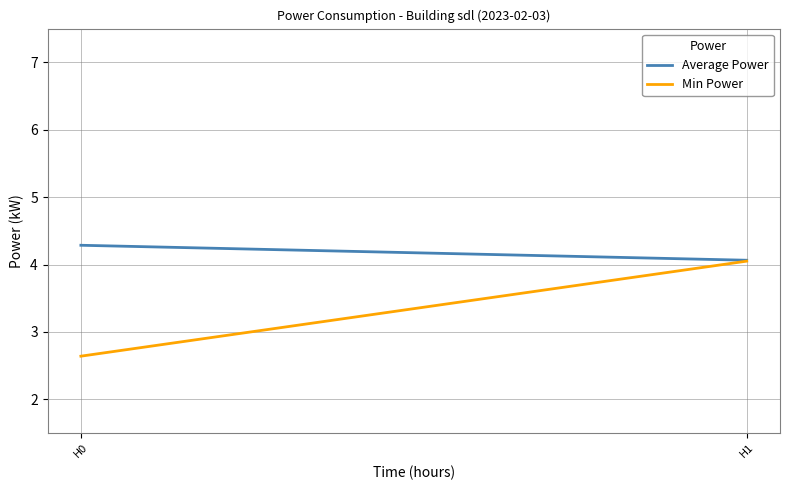

What is the sum of the Min Power values at H0 and H1?

6.7